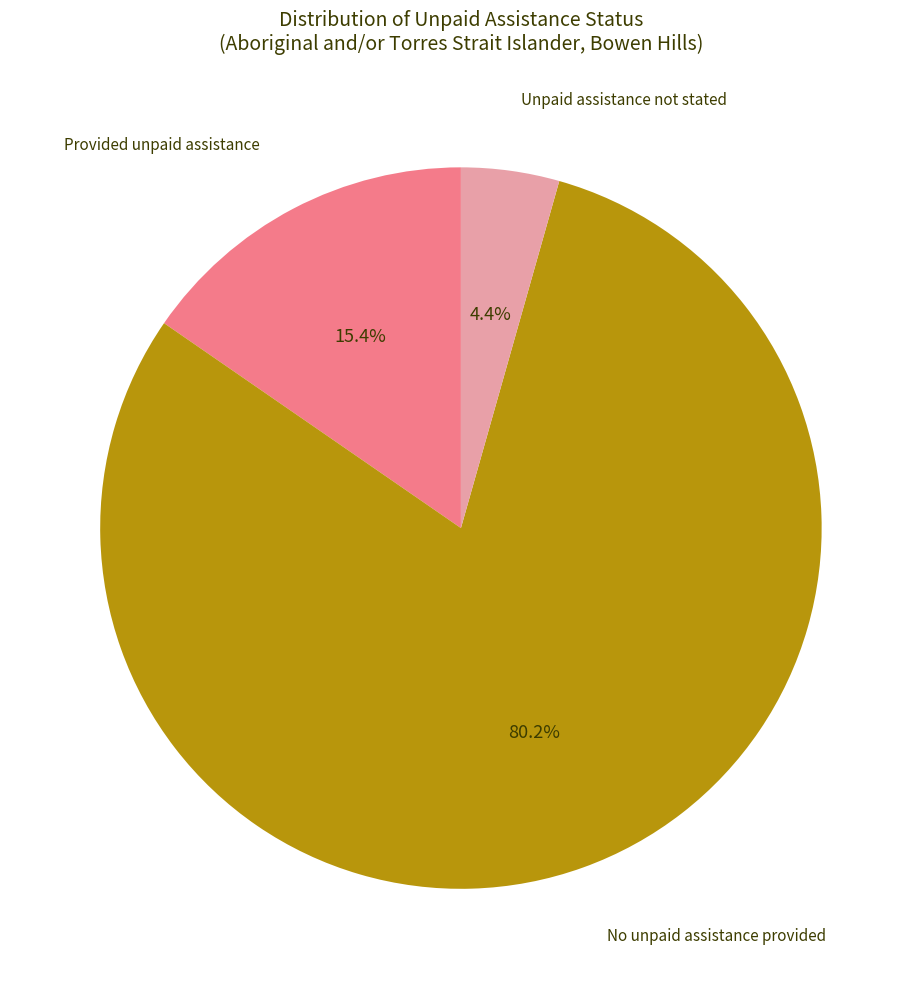

Is there a majority slice in this chart?

Yes